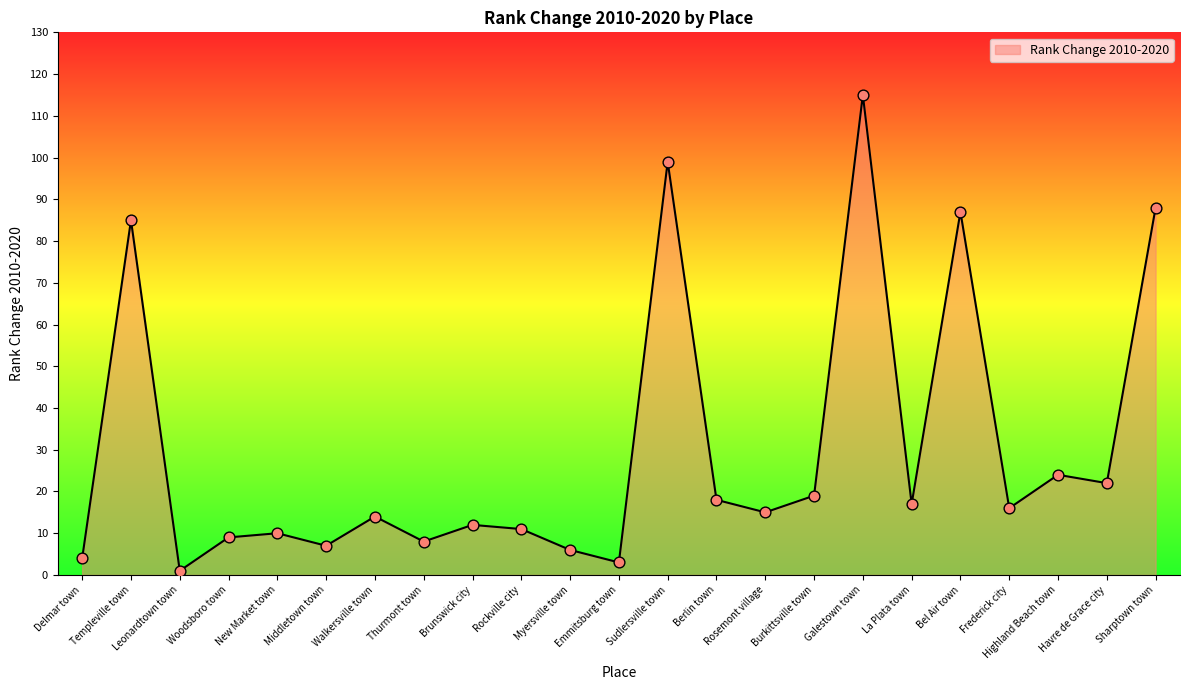

What is the change in value from Brunswick city to Bel Air town?

+75